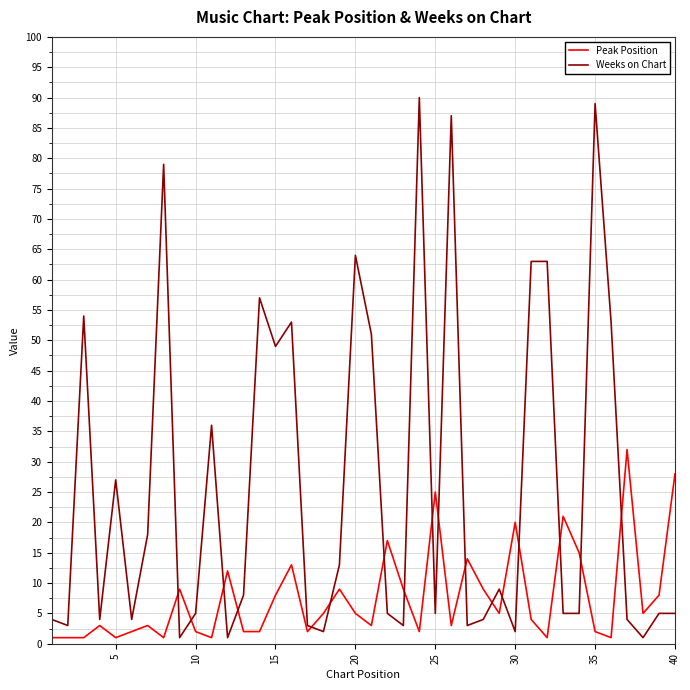

List the series in order of their overall mean, highest first.

Weeks on Chart, Peak Position